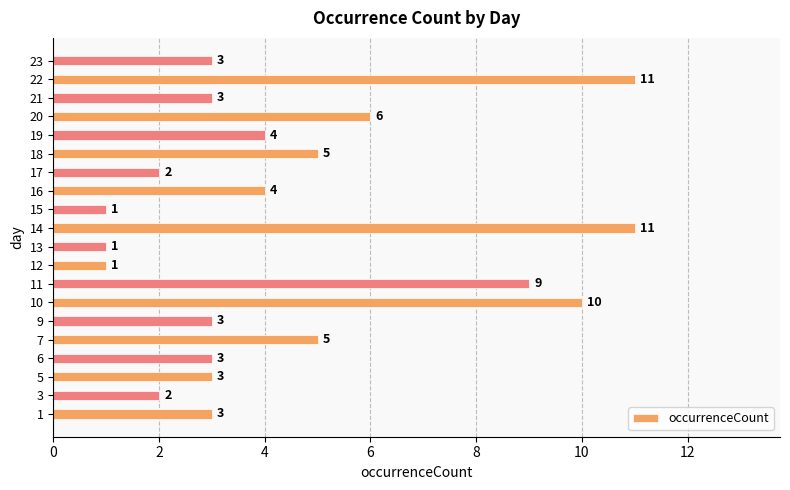

Reading top to bottom, transcribe all the data shown in this chart.

23=3	22=11	21=3	20=6	19=4	18=5	17=2	16=4	15=1	14=11	13=1	12=1	11=9	10=10	9=3	7=5	6=3	5=3	3=2	1=3